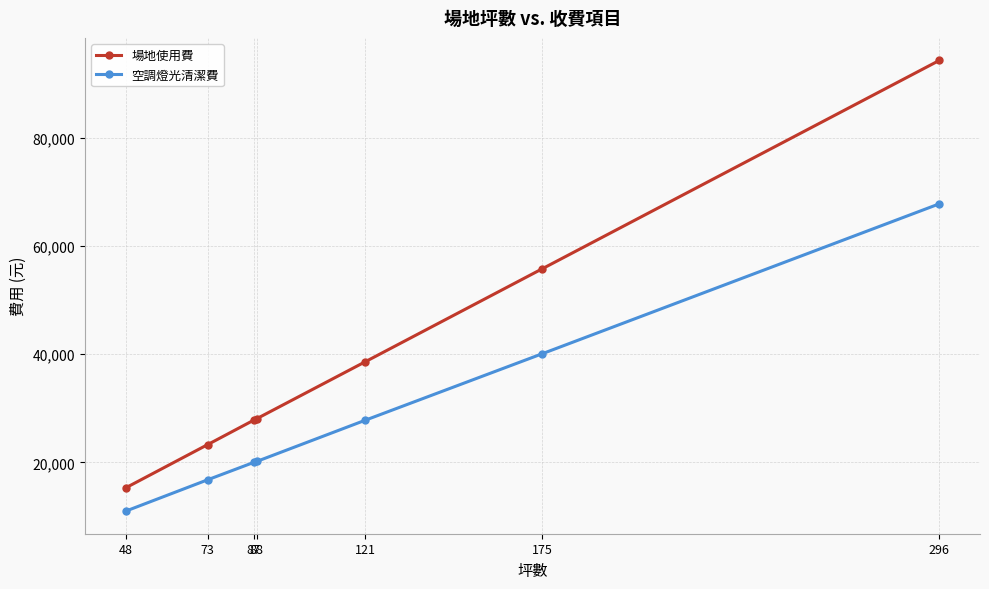

True or false: 空調燈光清潔費 and 場地使用費 cross at least once.

False